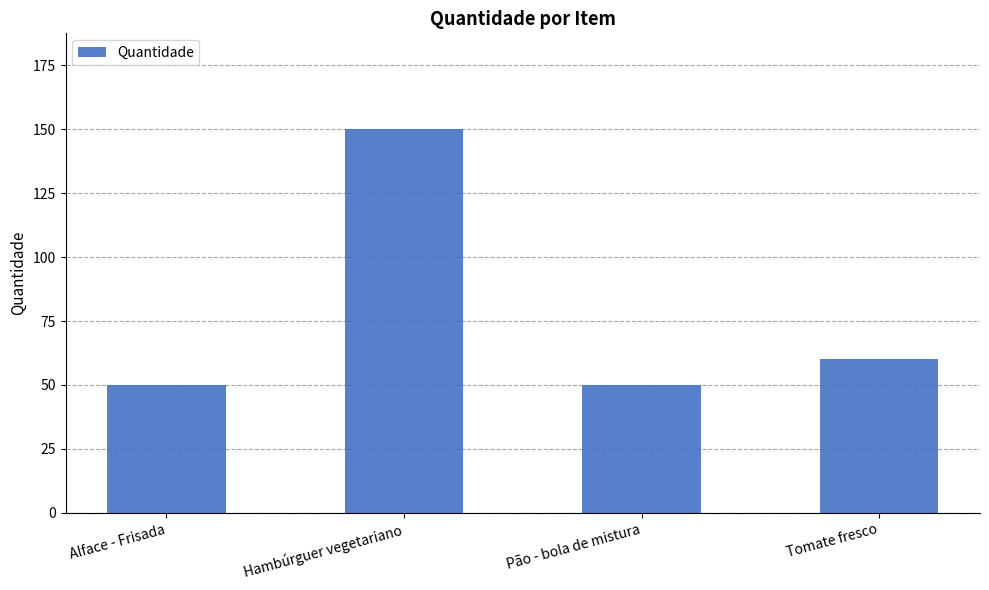

What position from the left is Tomate fresco?

4